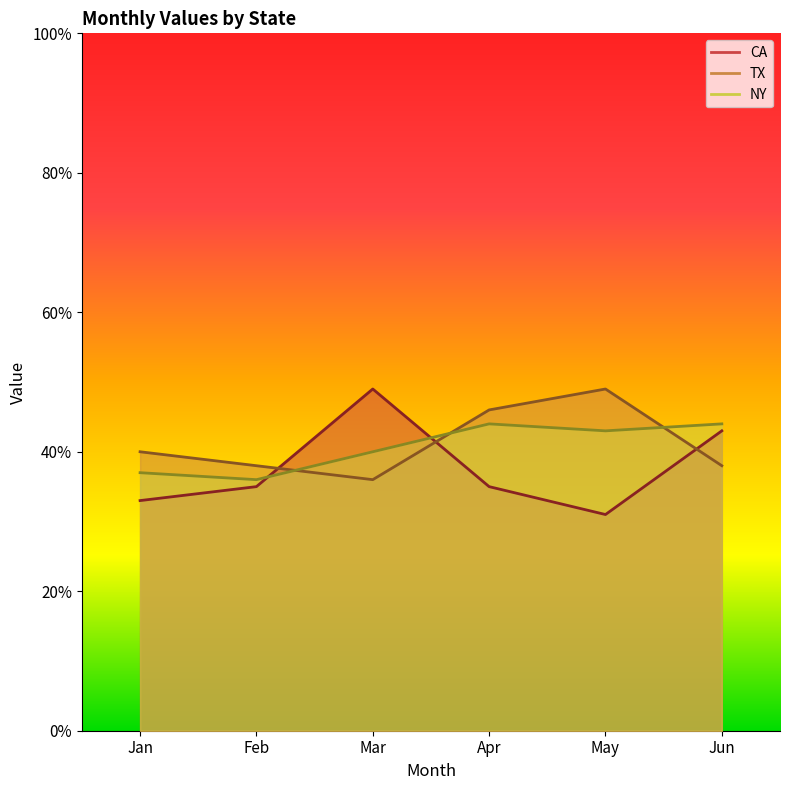

Rank the categories by TX value from highest to lowest.

May, Apr, Jan, Feb, Jun, Mar